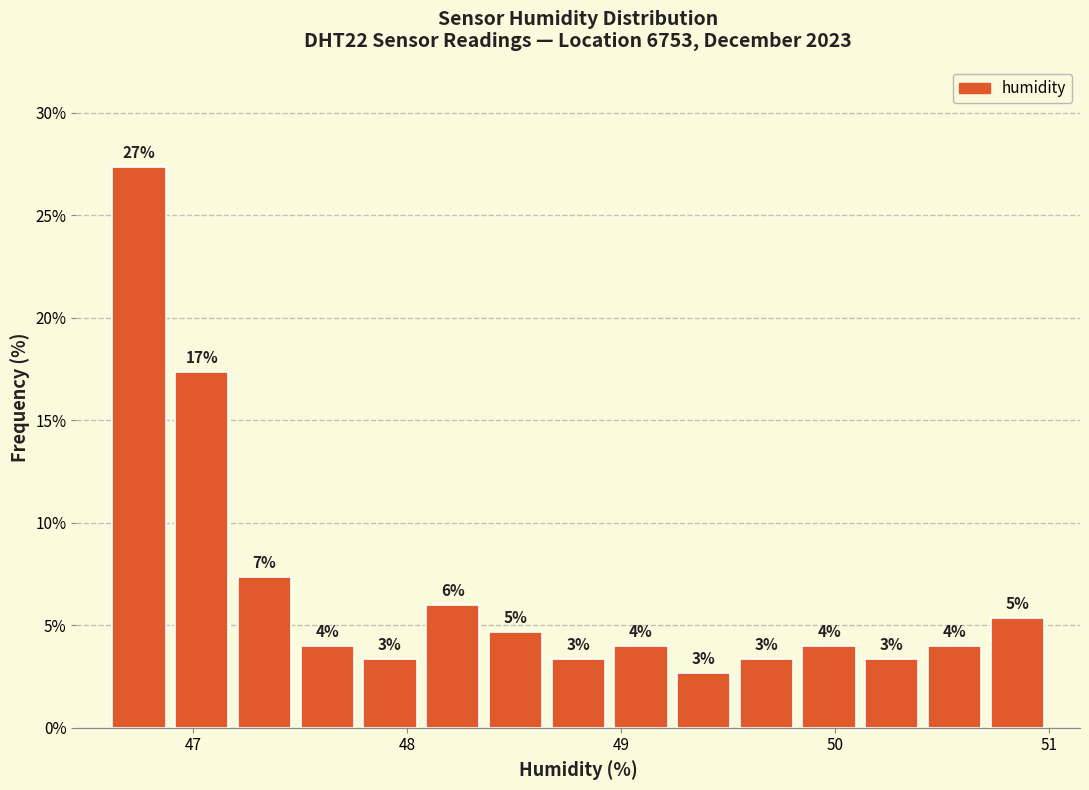

Read against the x-axis, roughly where is the centre of the tallest bar?

46.7